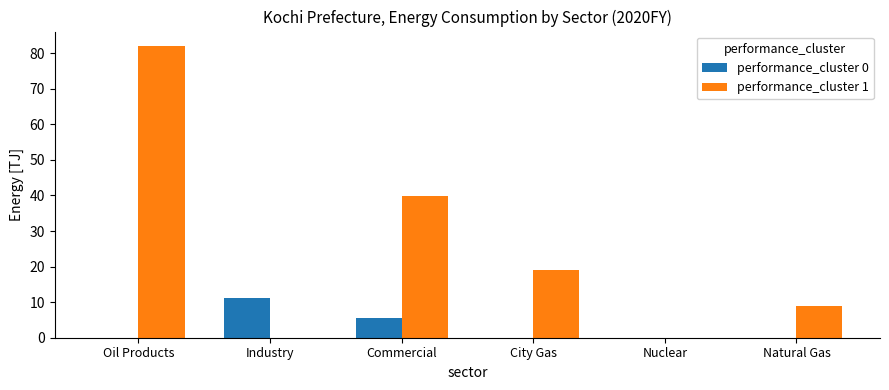

Which label corresponds to the largest value in the chart?

Oil Products